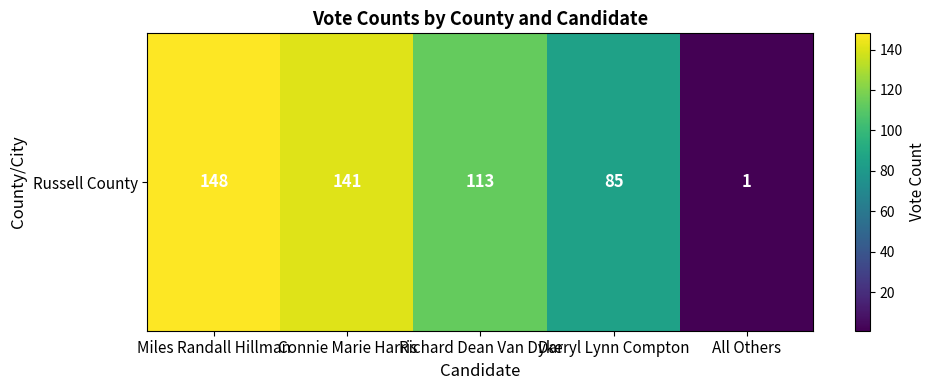

What is the change in value from Miles Randall Hillman to Connie Marie Harris?

-7